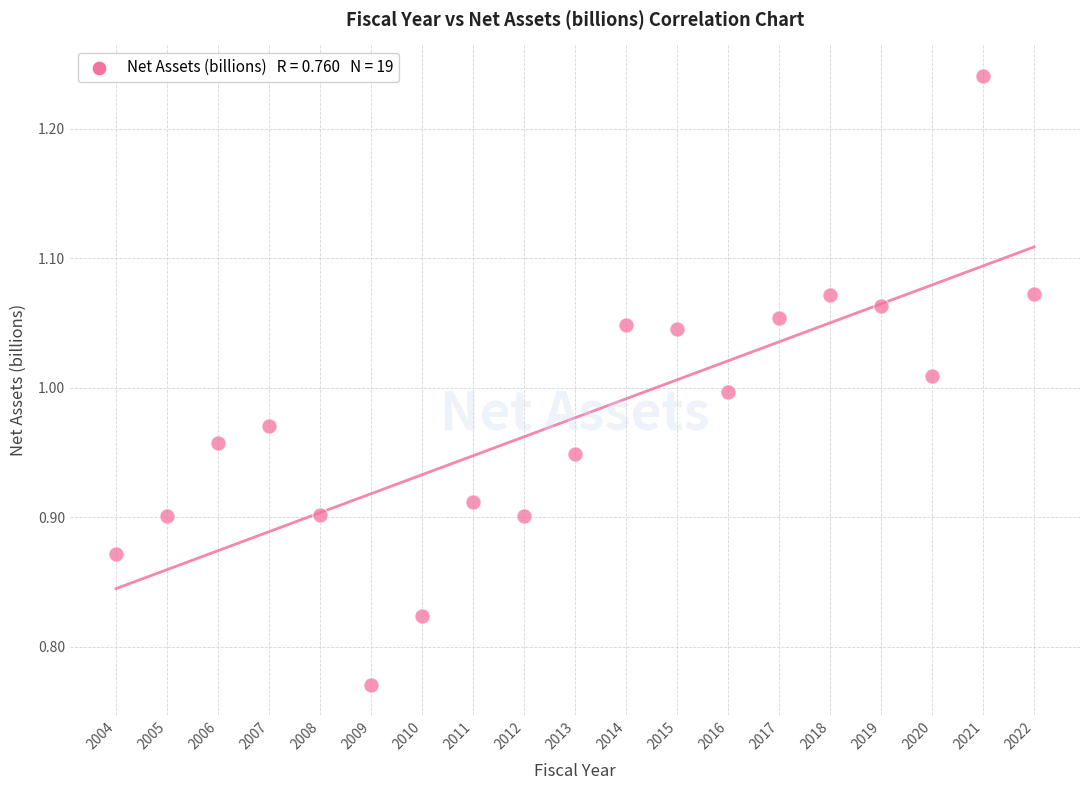

What is the range of Y values (max minus min)?

0.5